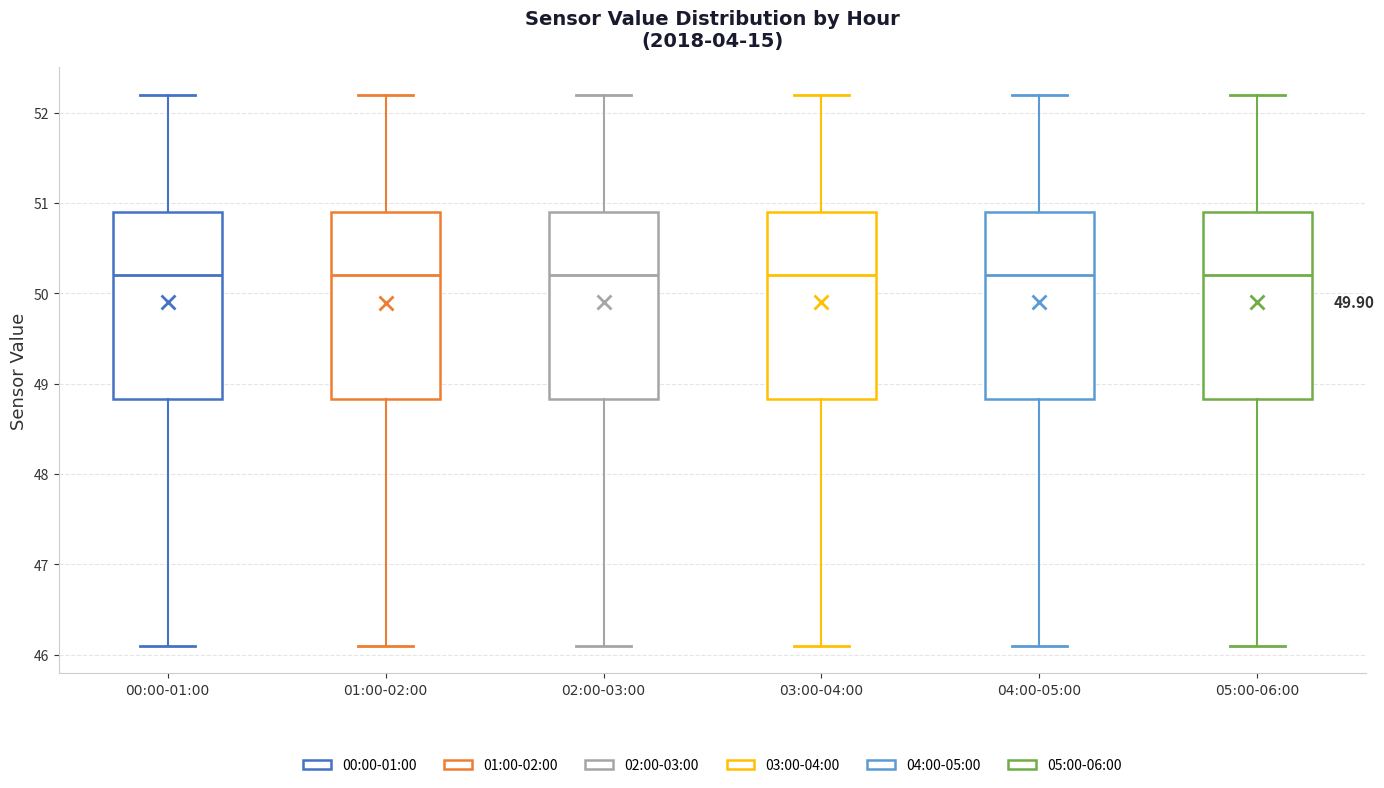

Reading left to right, read every box against the y-axis: the position of its median line, the range the box covers, and the ends of its whiskers. The values are not printed on the chart, so give them approximately, as read against the axis.

00:00-01:00: median 50.2, box 48.8 to 50.9, whiskers 46.1 to 52.2
01:00-02:00: median 50.2, box 48.8 to 50.9, whiskers 46.1 to 52.2
02:00-03:00: median 50.2, box 48.8 to 50.9, whiskers 46.1 to 52.2
03:00-04:00: median 50.2, box 48.8 to 50.9, whiskers 46.1 to 52.2
04:00-05:00: median 50.2, box 48.8 to 50.9, whiskers 46.1 to 52.2
05:00-06:00: median 50.2, box 48.8 to 50.9, whiskers 46.1 to 52.2